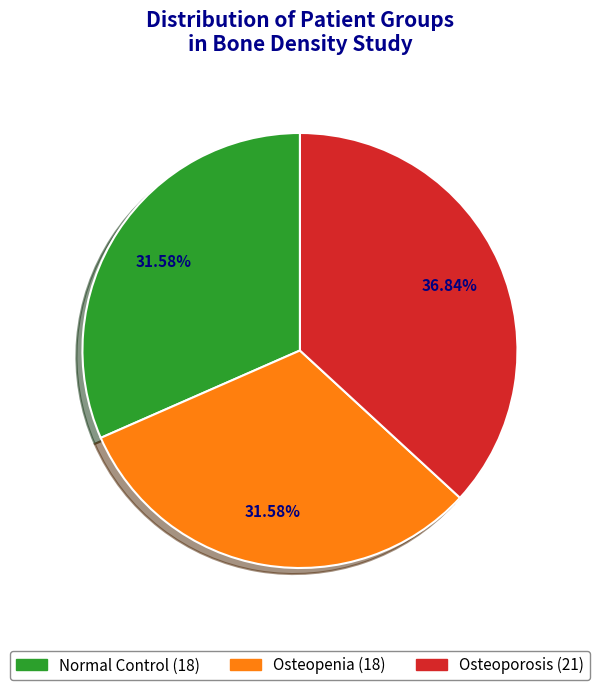

How many slices are in this pie chart?

3